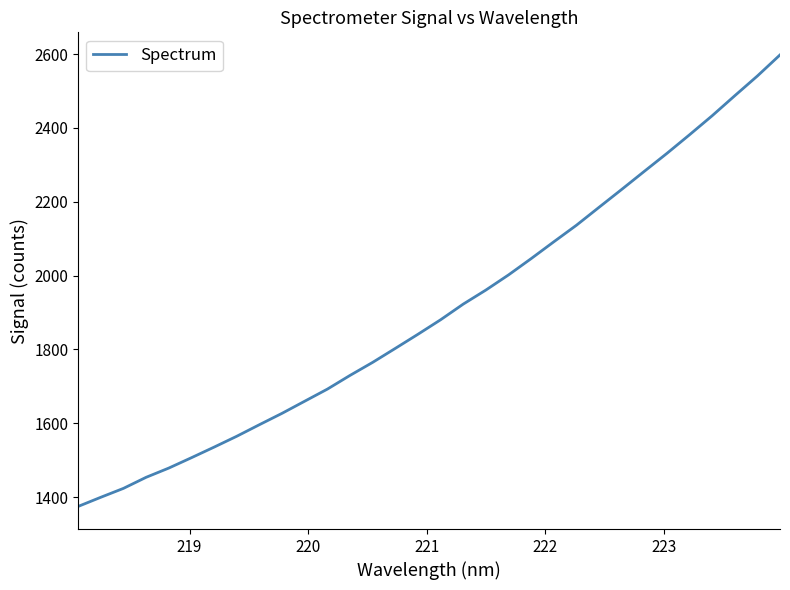

What is the smallest value displayed?

1374.8